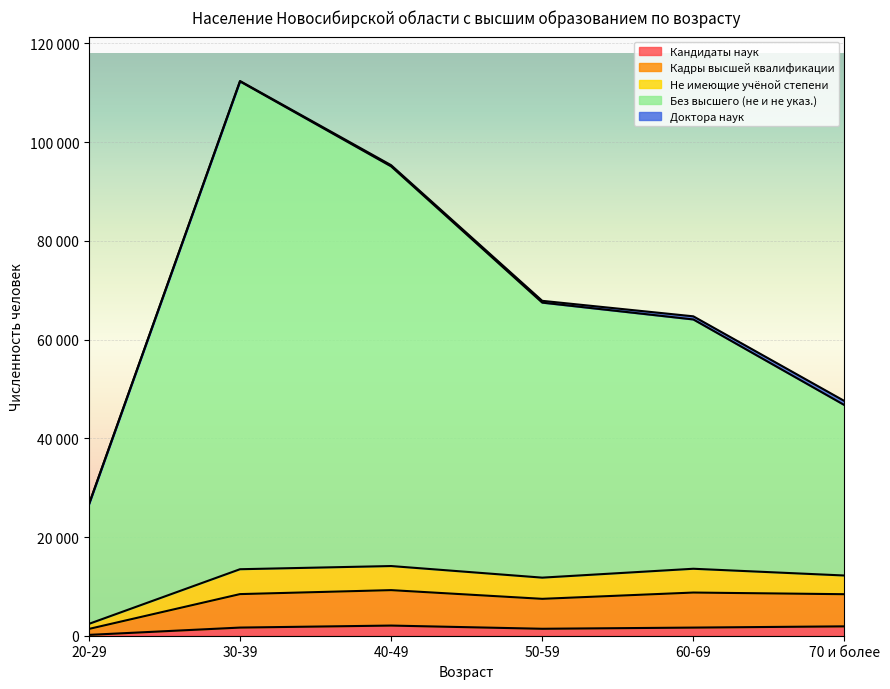

True or false: Кадры высшей квалификации and Без высшего (не и не указ.) cross at least once.

False